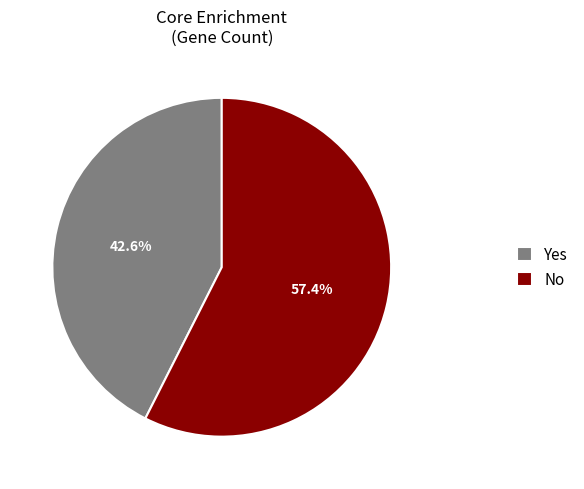

Rank the categories by value from lowest to highest.

Yes, No